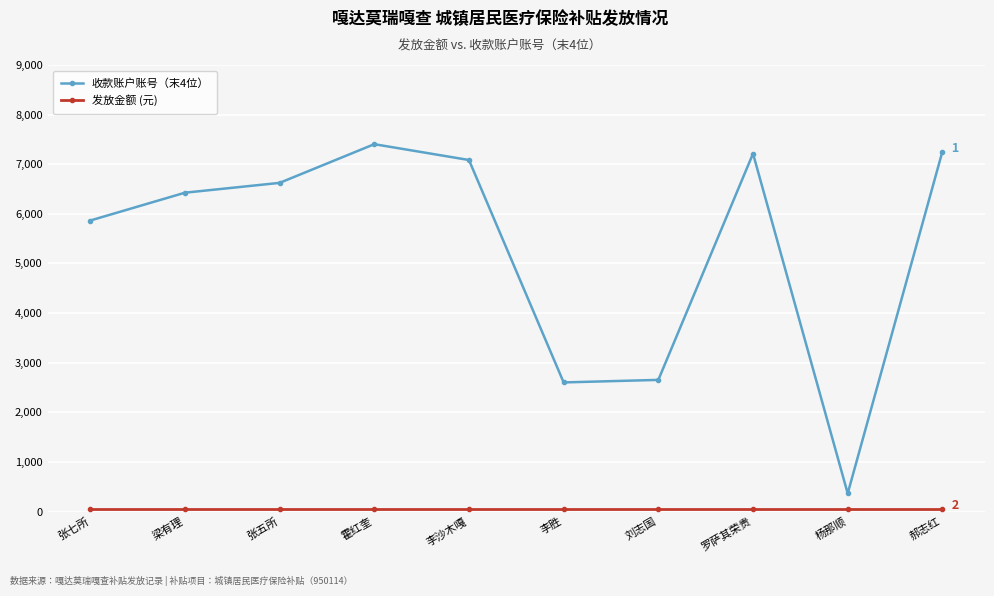

What is the greatest value displayed?

7404